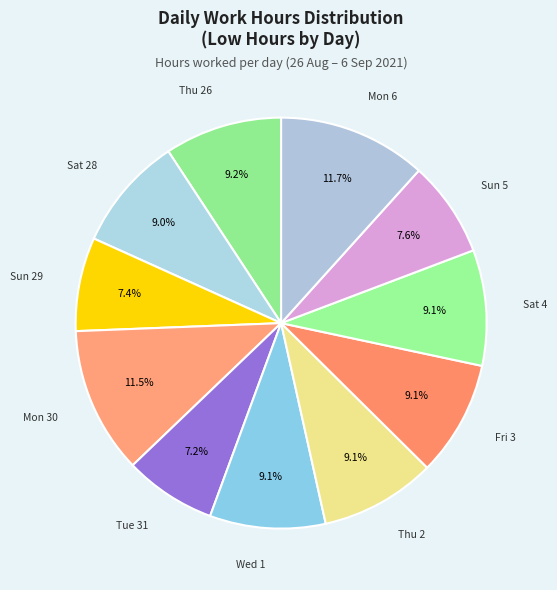

Is there any slice that represents more than half of the pie?

No